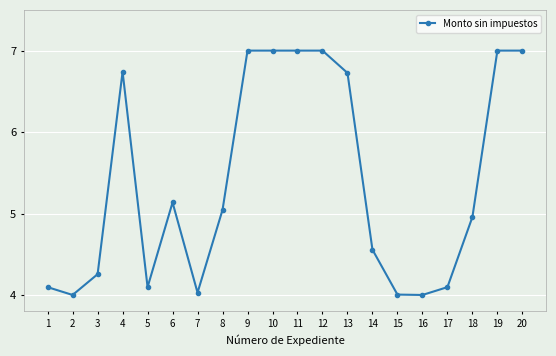

What is the maximum value shown in the chart?

7.0